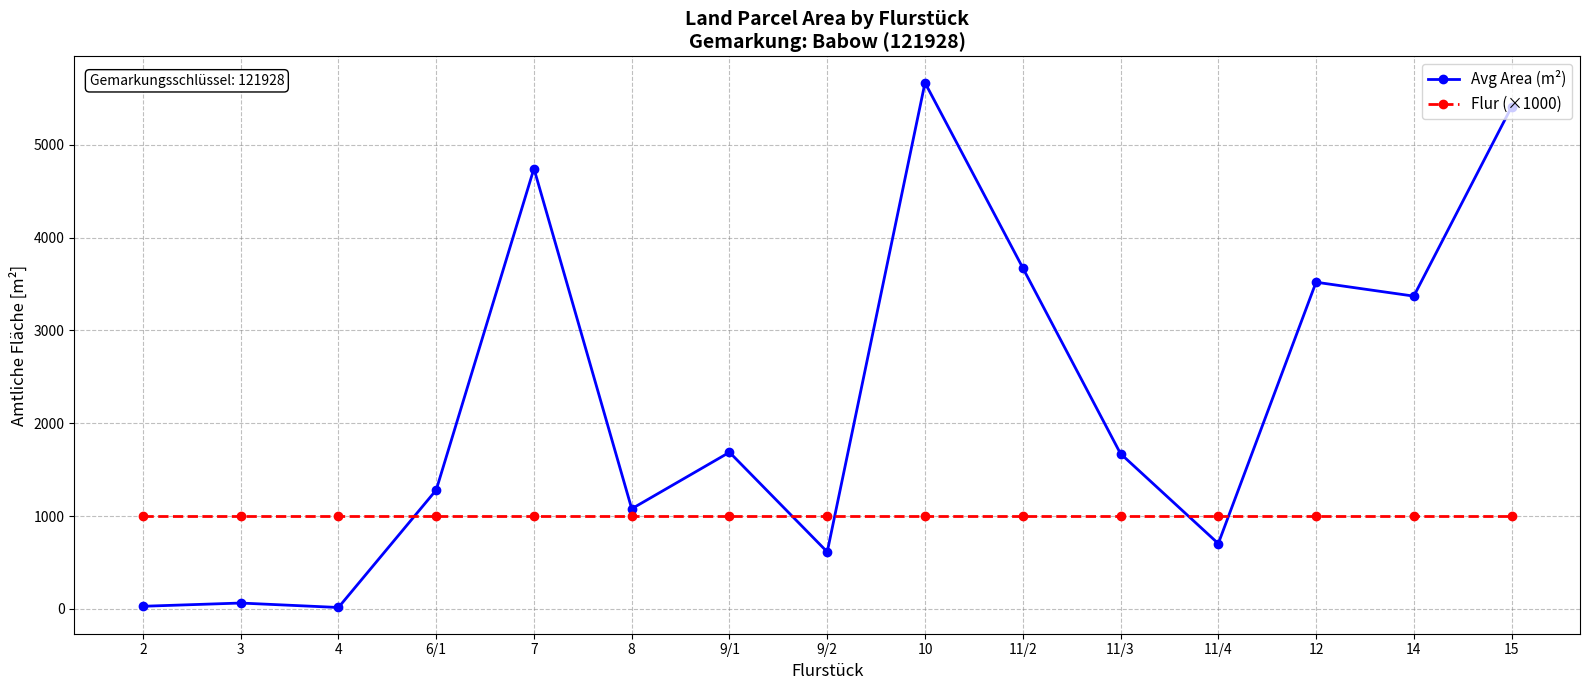

What is the total value across all series at 11/3?

2672